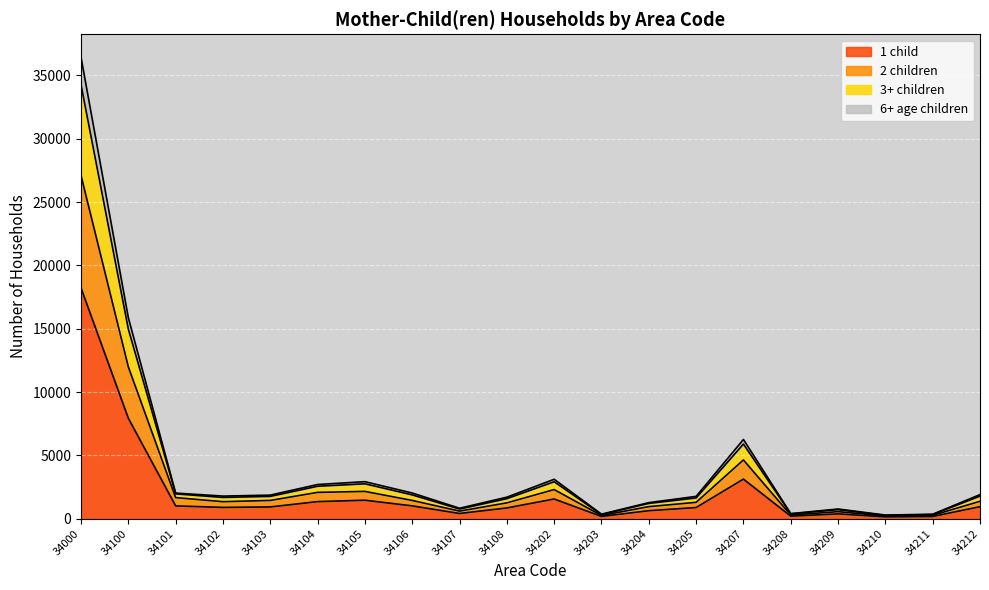

What is the total value across all series at 34100?

15866